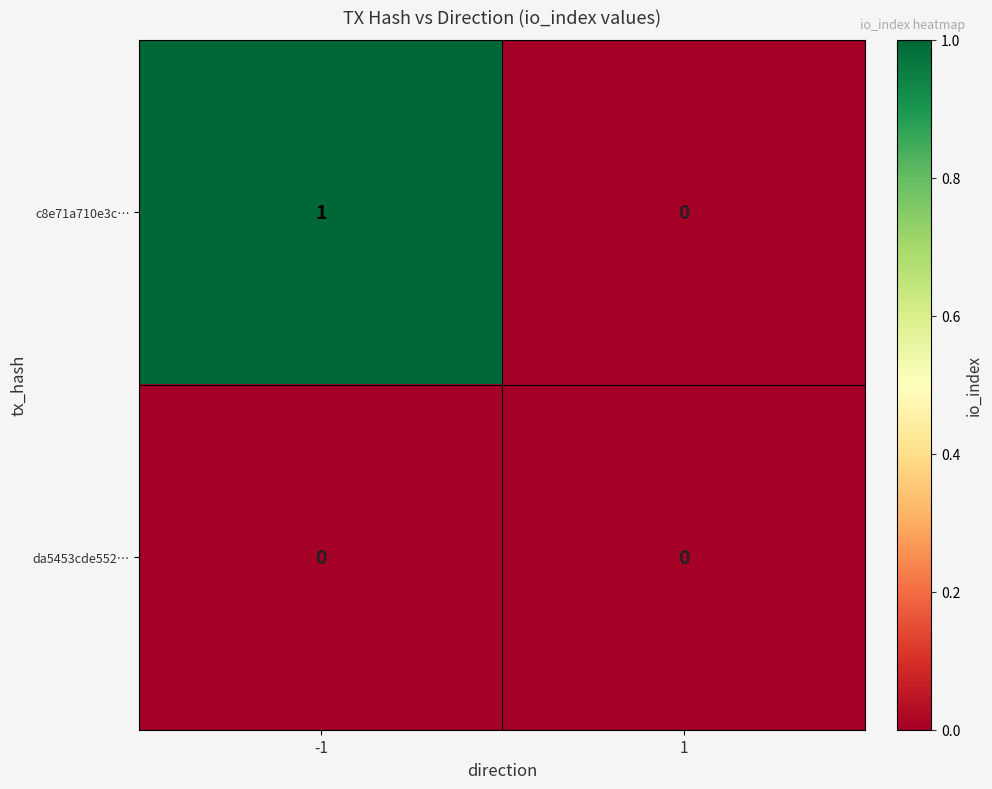

The value of c8e71a710e3c… at 1 is -1. True or false?

False